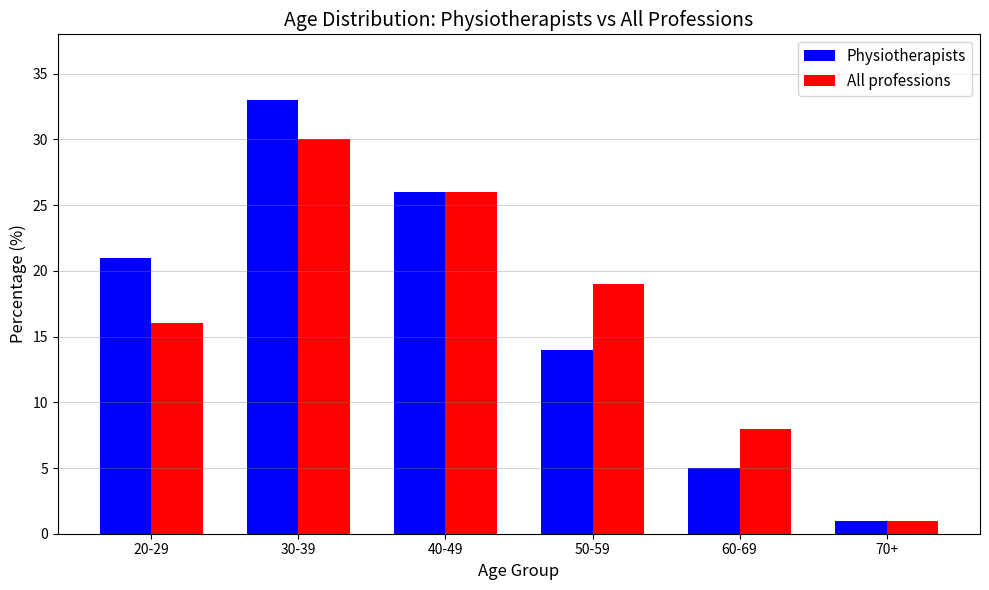

At how many categories does at least one series exceed 13?

4